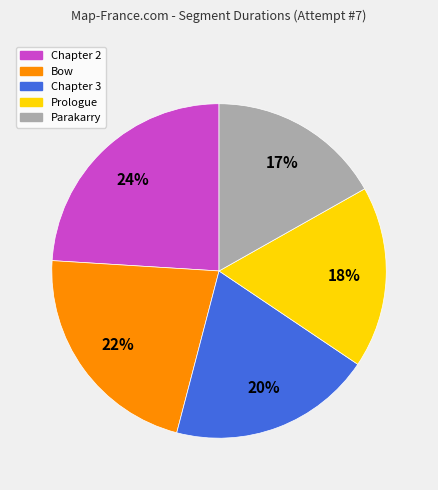

To the nearest percent, what is the difference between the largest and smallest slice percentages?

7%